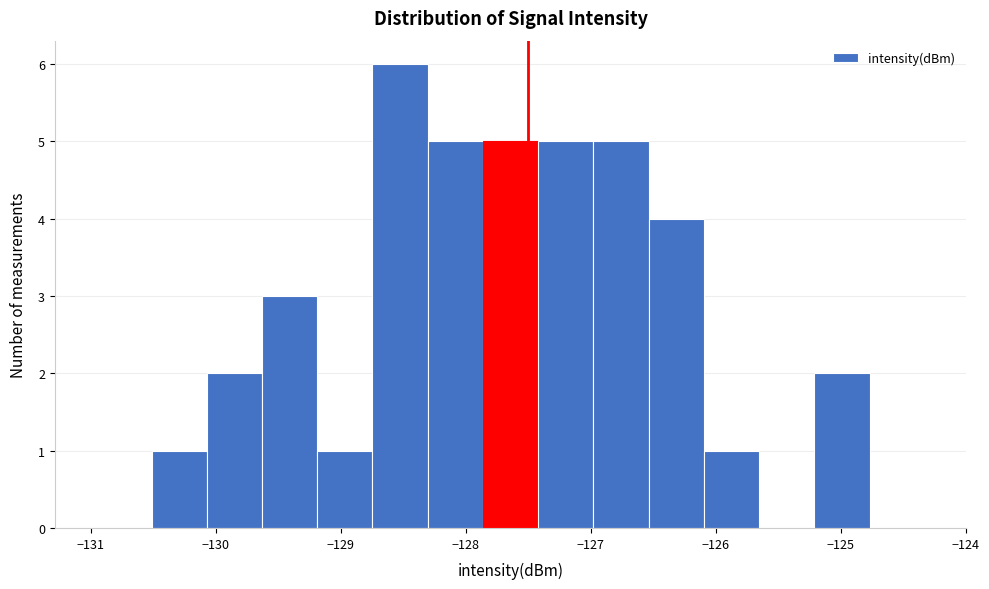

How tall is the bar that spans -126.5 to -126.1 on the x-axis? Neither the bar edges nor the heights are printed on the chart, so give them approximately, as read against the axes.

4